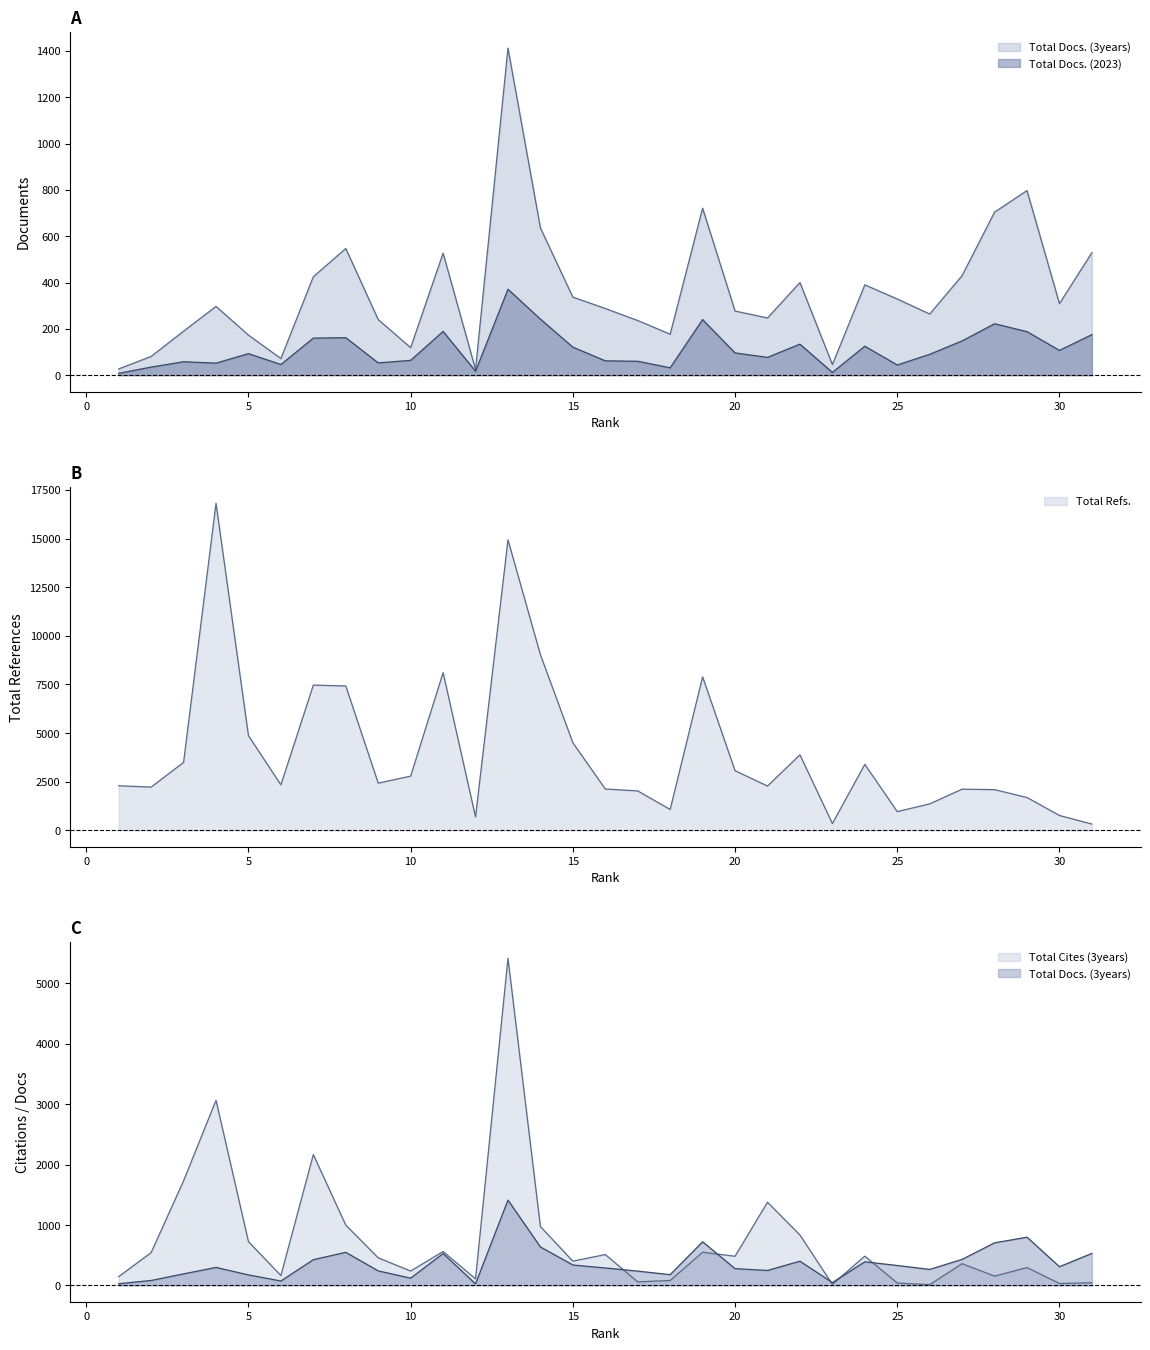

What is the highest value of the Total Docs. (2023) series?

371